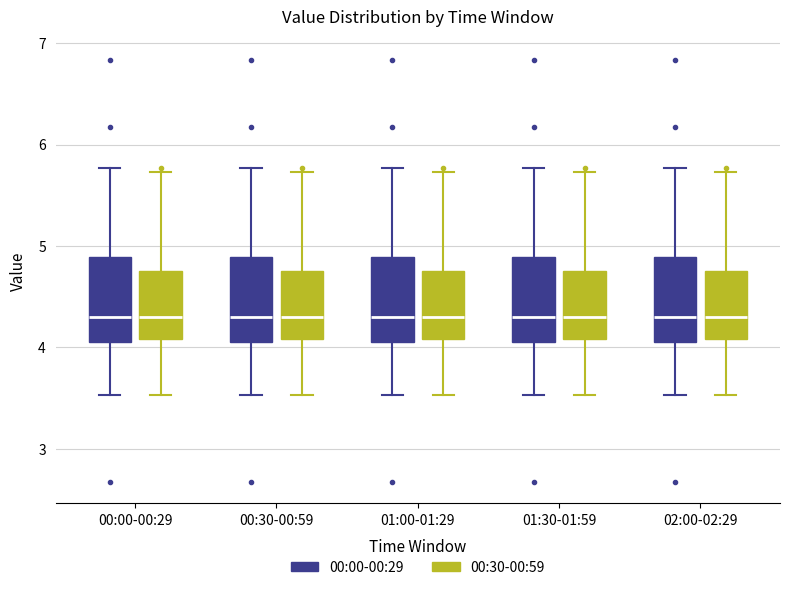

Reading left to right, read every box against the y-axis: the position of its median line, the range the box covers, and the ends of its whiskers. The values are not printed on the chart, so give them approximately, as read against the axis.

00:00-00:29 (00:00-00:29): median 4.3, box 4.1 to 4.9, whiskers 3.5 to 5.8
00:00-00:29 (00:30-00:59): median 4.3, box 4.1 to 4.8, whiskers 3.5 to 5.7
00:30-00:59 (00:00-00:29): median 4.3, box 4.1 to 4.9, whiskers 3.5 to 5.8
00:30-00:59 (00:30-00:59): median 4.3, box 4.1 to 4.8, whiskers 3.5 to 5.7
01:00-01:29 (00:00-00:29): median 4.3, box 4.1 to 4.9, whiskers 3.5 to 5.8
01:00-01:29 (00:30-00:59): median 4.3, box 4.1 to 4.8, whiskers 3.5 to 5.7
01:30-01:59 (00:00-00:29): median 4.3, box 4.1 to 4.9, whiskers 3.5 to 5.8
01:30-01:59 (00:30-00:59): median 4.3, box 4.1 to 4.8, whiskers 3.5 to 5.7
02:00-02:29 (00:00-00:29): median 4.3, box 4.1 to 4.9, whiskers 3.5 to 5.8
02:00-02:29 (00:30-00:59): median 4.3, box 4.1 to 4.8, whiskers 3.5 to 5.7